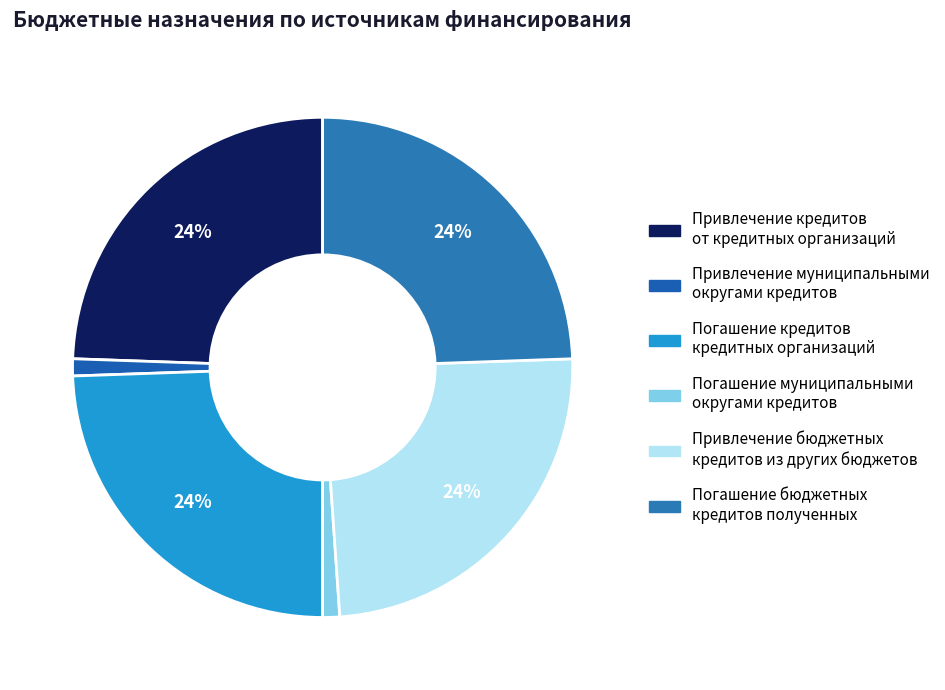

Which category has the smallest portion of the pie?

Привлечение муниципальными округами кредитов